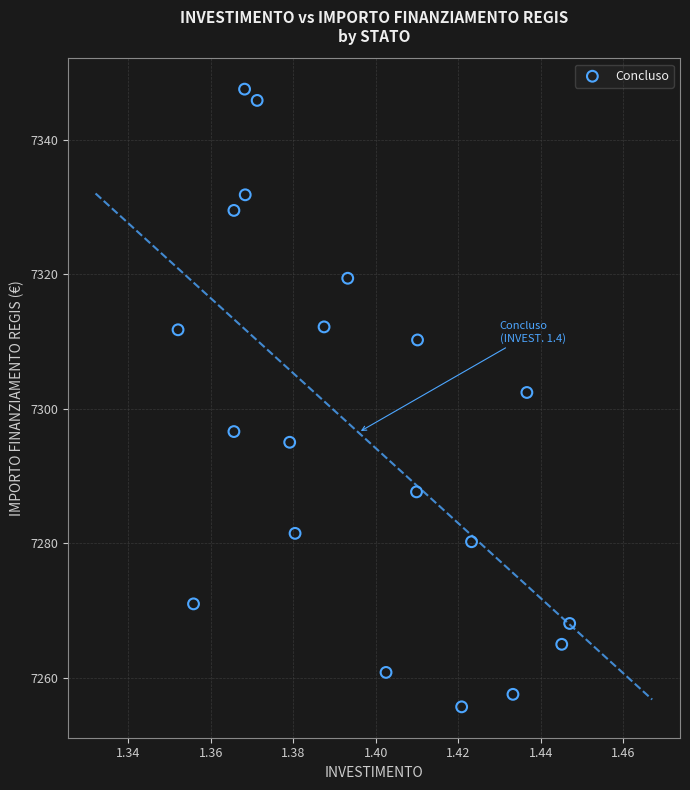

What Y value in the scatter plot is closest to 7301?

7302.4